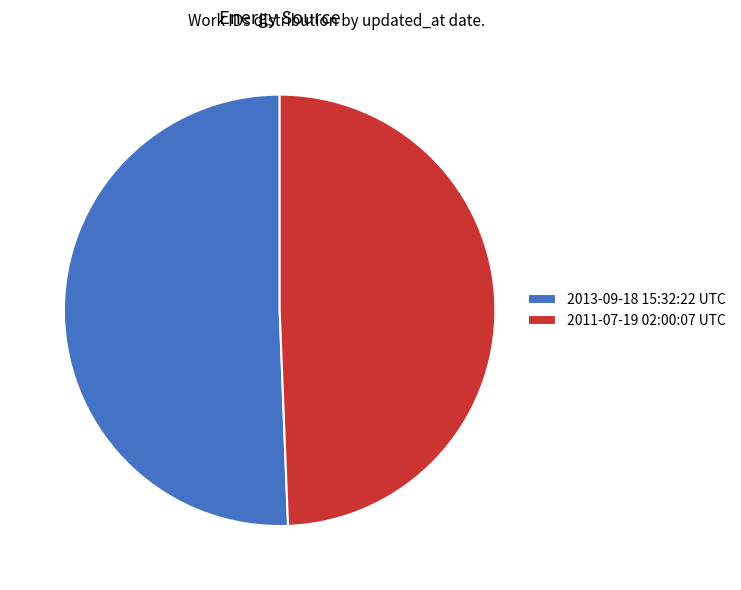

Is the sum of 2011-07-19 02:00:07 UTC and 2013-09-18 15:32:22 UTC greater than half?

Yes